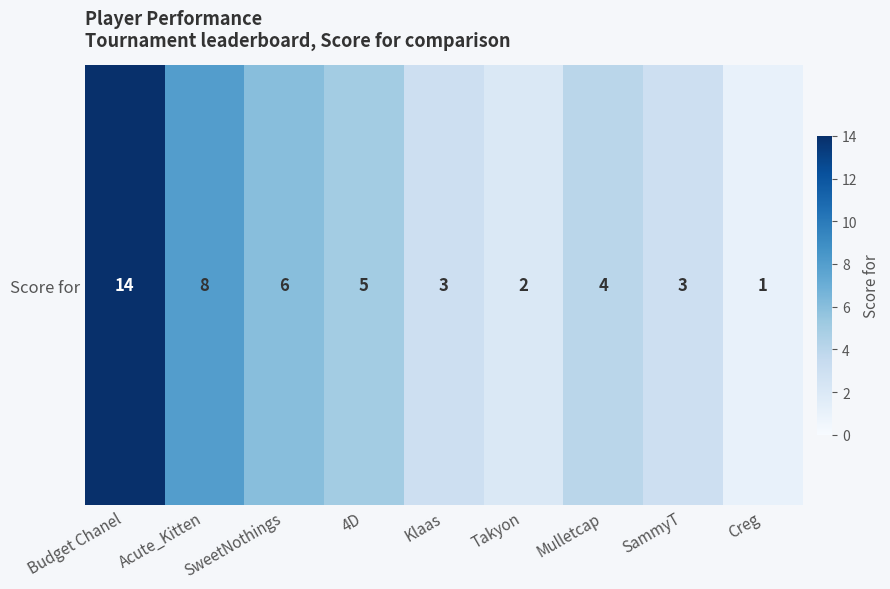

Is it true that the value at SweetNothings is 2?

False